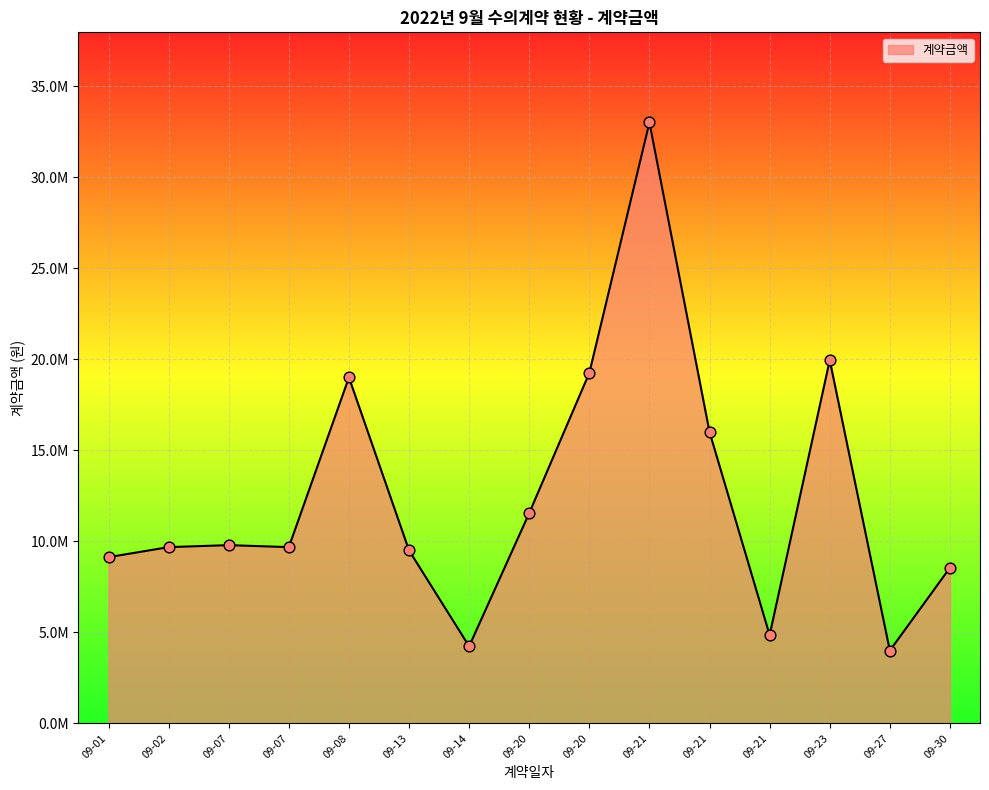

What is the change in value from 09-08 to 09-23?

+950000